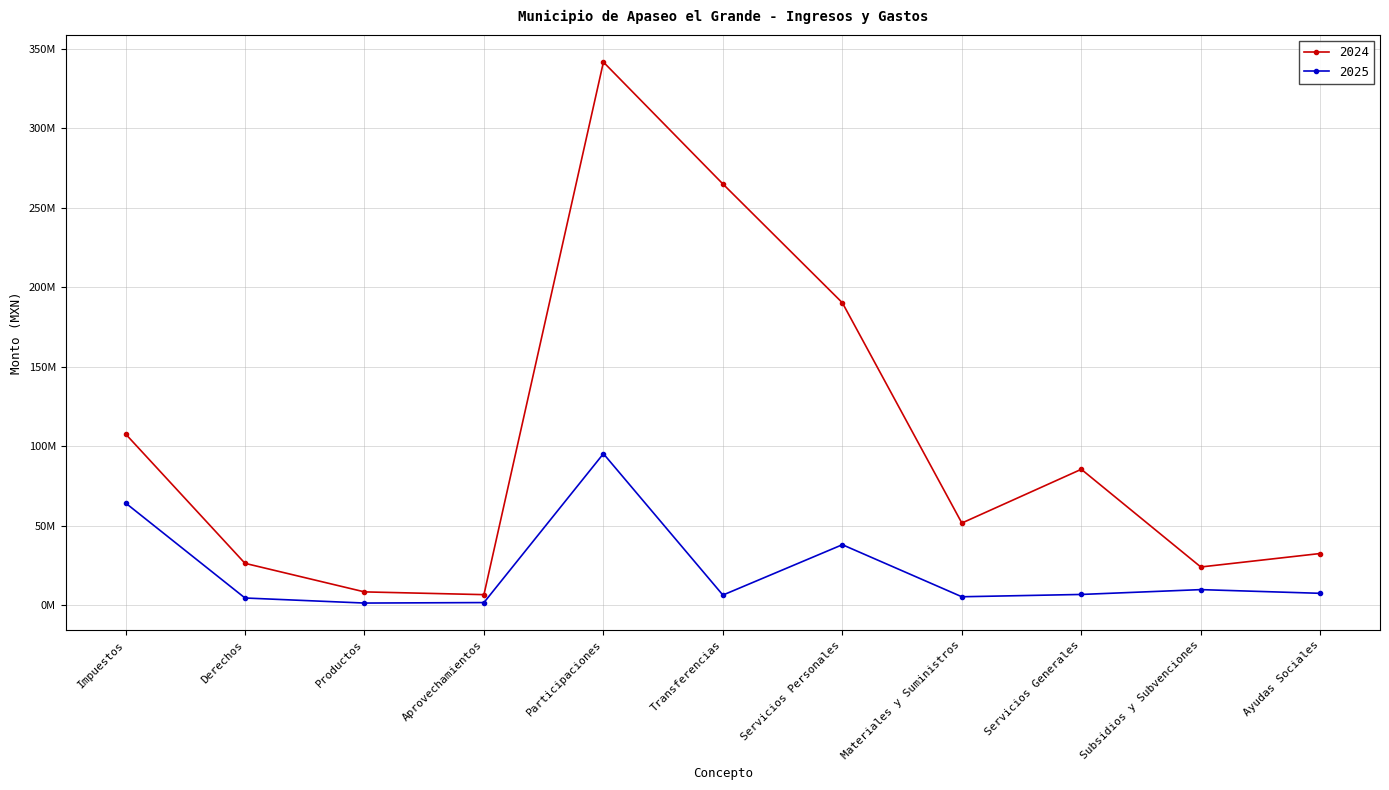

Is this an area chart (filled region under the line)?

No